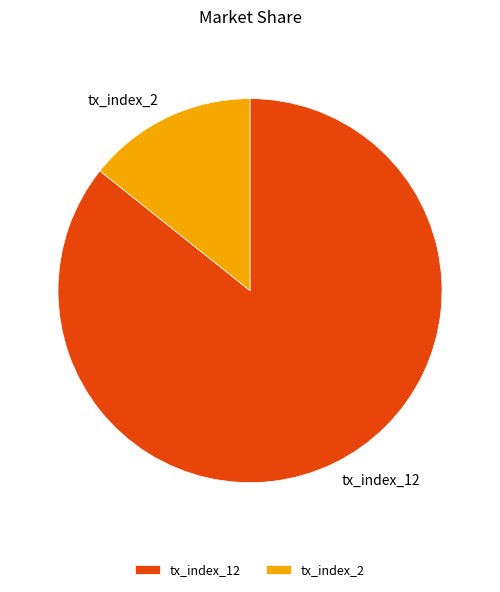

Rank the categories by value from lowest to highest.

tx_index_2, tx_index_12